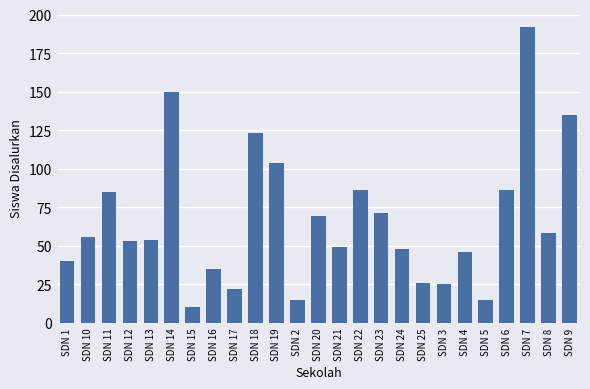

Reading right to left, extract all data points from this chart.

SDN 9=135	SDN 8=58	SDN 7=192	SDN 6=86	SDN 5=15	SDN 4=46	SDN 3=25	SDN 25=26	SDN 24=48	SDN 23=71	SDN 22=86	SDN 21=49	SDN 20=69	SDN 2=15	SDN 19=104	SDN 18=123	SDN 17=22	SDN 16=35	SDN 15=10	SDN 14=150	SDN 13=54	SDN 12=53	SDN 11=85	SDN 10=56	SDN 1=40